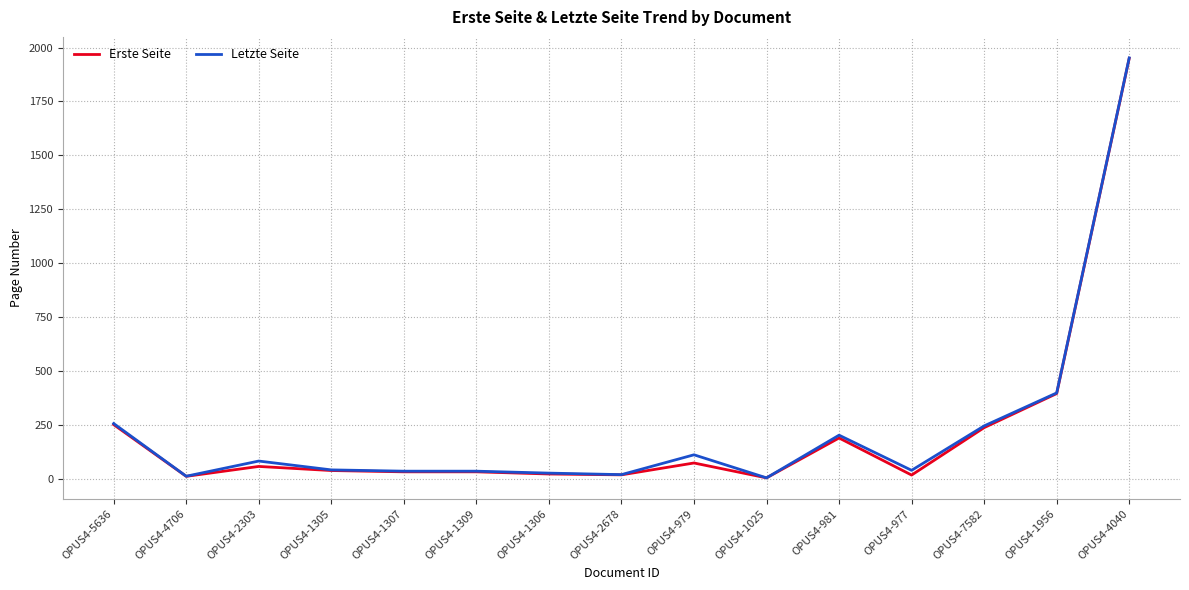

Which category has the highest value in the Letzte Seite series?

OPUS4-4040